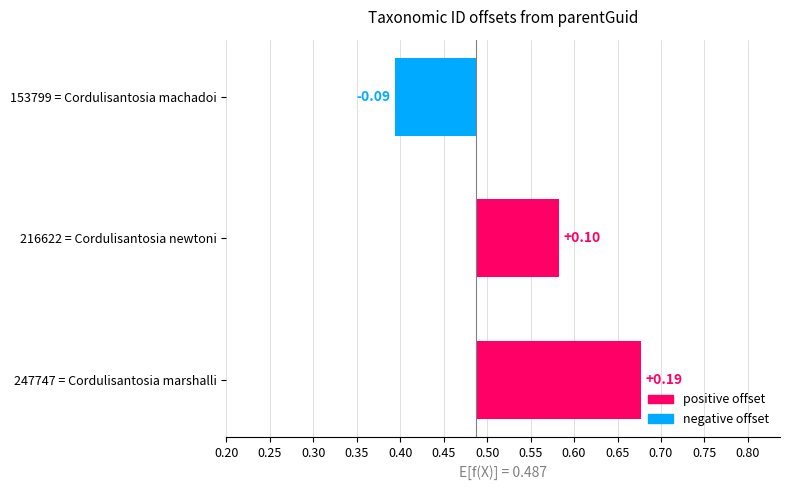

How many negative values are there?

1